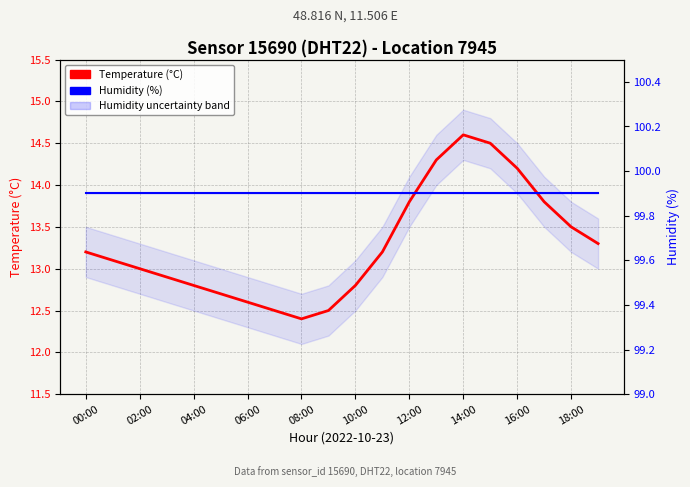

True or false: Humidity (%) has more than 1 points higher than both neighbors.

False